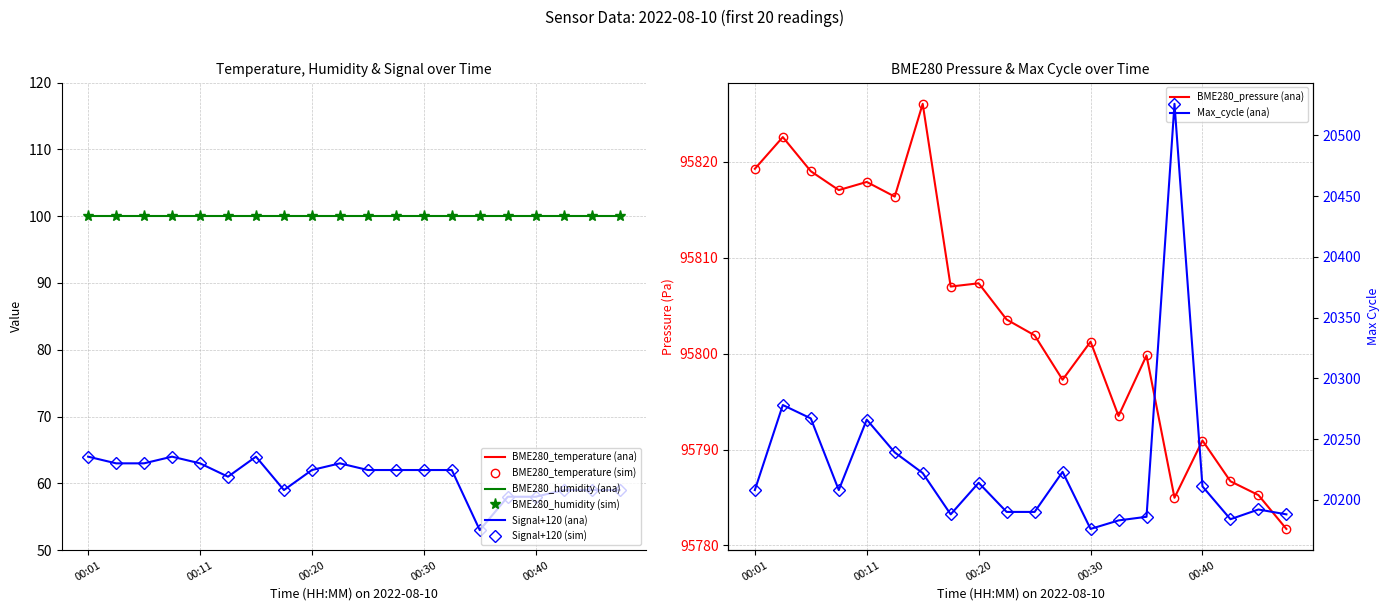

How many values in the BME280_temperature series are below 17?

3